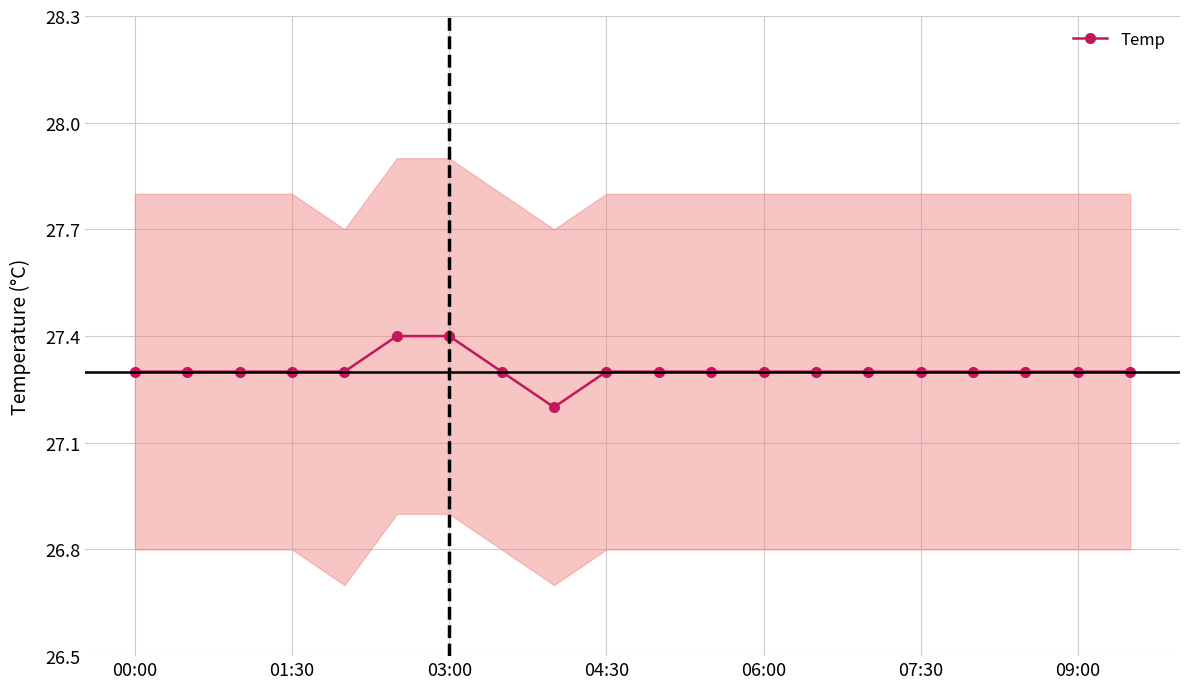

How many lines are shown in the chart?

1